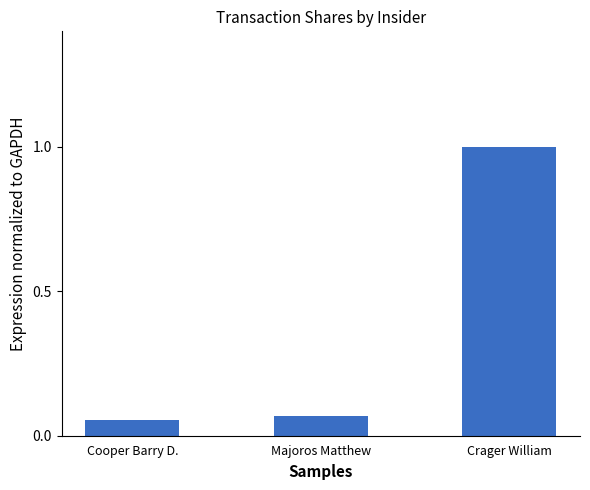

What is the sum of all values?

1.1